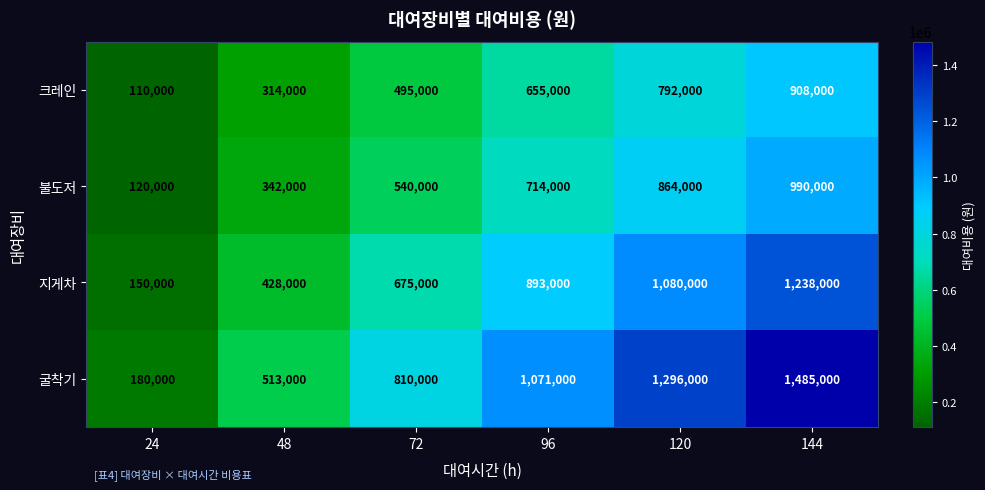

Which series changed the most between 120 and 144?

굴착기